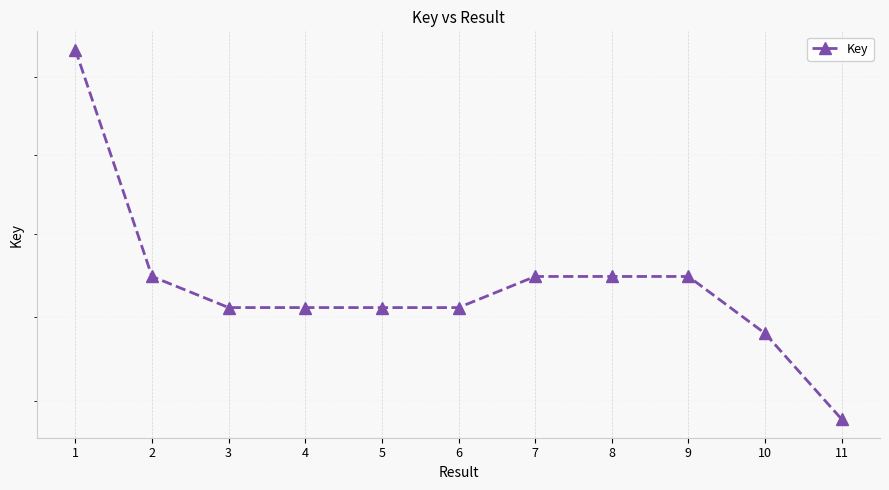

Is it true that the value at 5 is 66065481?

False